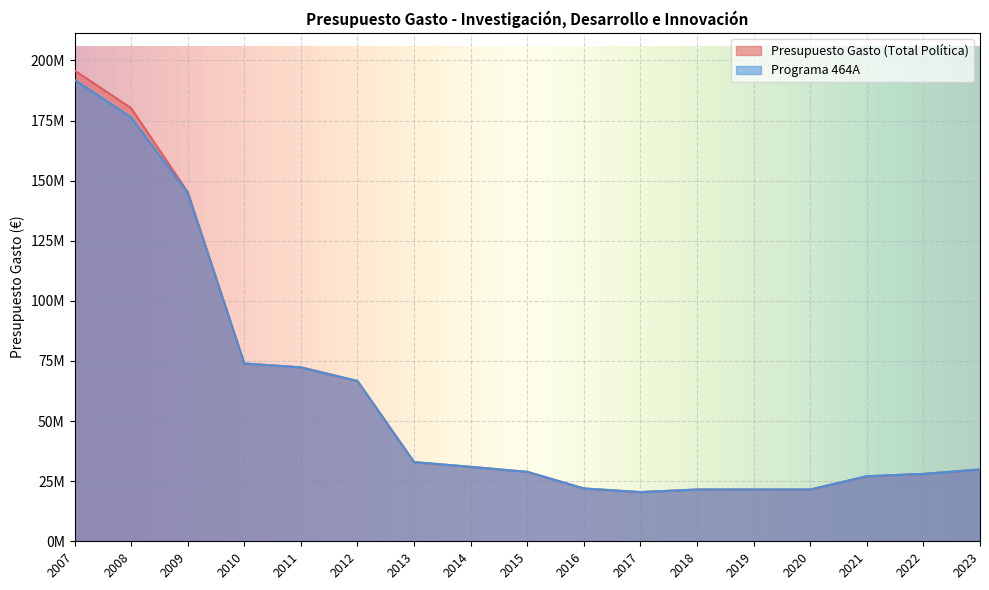

Which series has the widest spread of values?

Presupuesto Gasto (Total Política)